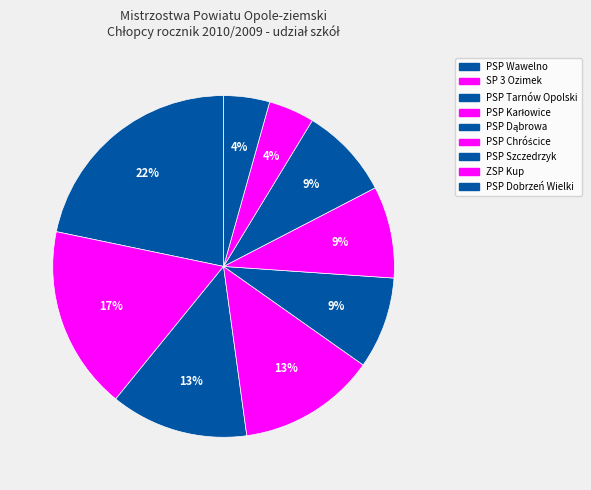

How many slices are in this pie chart?

9